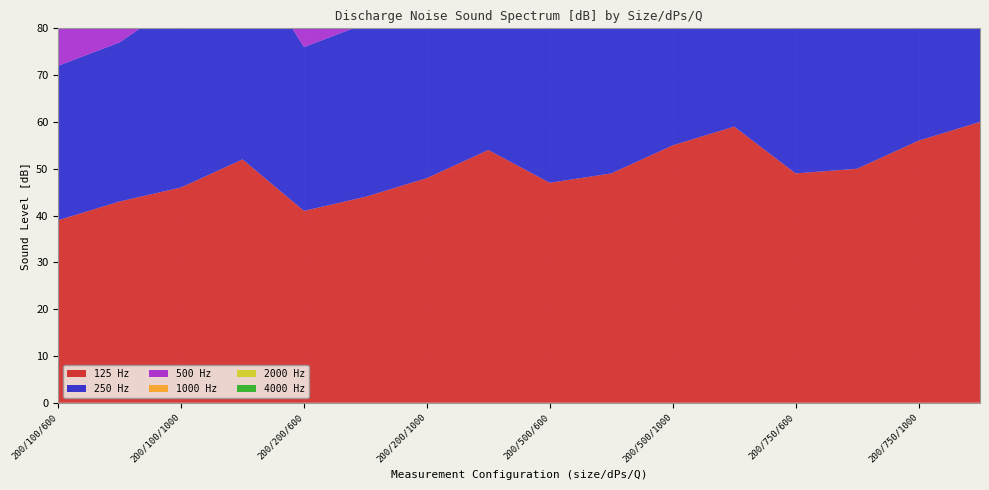

Reading left to right, list all the values displayed in this chart.

125 Hz: 200/100/600=39.0	200/100/800=43.0	200/100/1000=46.0	200/100/1400=52.0	200/200/600=41.0	200/200/800=44.0	200/200/1000=48.0	200/200/1400=54.0	200/500/600=47.0	200/500/800=49.0	200/500/1000=55.0	200/500/1400=59.0	200/750/600=49.0	200/750/800=50.0	200/750/1000=56.0	200/750/1400=60.0
250 Hz: 200/100/600=33.0	200/100/800=34.0	200/100/1000=40.0	200/100/1400=45.0	200/200/600=35.0	200/200/800=37.0	200/200/1000=41.0	200/200/1400=47.0	200/500/600=40.0	200/500/800=44.0	200/500/1000=46.0	200/500/1400=53.0	200/750/600=43.0	200/750/800=46.0	200/750/1000=49.0	200/750/1400=55.0
500 Hz: 200/100/600=28.0	200/100/800=31.0	200/100/1000=35.0	200/100/1400=41.0	200/200/600=28.0	200/200/800=33.0	200/200/1000=36.0	200/200/1400=42.0	200/500/600=36.0	200/500/800=40.0	200/500/1000=44.0	200/500/1400=48.0	200/750/600=38.0	200/750/800=42.0	200/750/1000=44.0	200/750/1400=49.0
1000 Hz: 200/100/600=24.0	200/100/800=22.0	200/100/1000=27.0	200/100/1400=31.0	200/200/600=26.0	200/200/800=27.0	200/200/1000=29.0	200/200/1400=33.0	200/500/600=30.0	200/500/800=33.0	200/500/1000=35.0	200/500/1400=39.0	200/750/600=32.0	200/750/800=36.0	200/750/1000=38.0	200/750/1400=41.0
2000 Hz: 200/100/600=16.0	200/100/800=17.0	200/100/1000=19.0	200/100/1400=25.0	200/200/600=18.0	200/200/800=20.0	200/200/1000=21.0	200/200/1400=26.0	200/500/600=23.0	200/500/800=27.0	200/500/1000=28.0	200/500/1400=31.0	200/750/600=24.0	200/750/800=29.0	200/750/1000=30.0	200/750/1400=34.0
4000 Hz: 200/100/600=14.5	200/100/800=15.5	200/100/1000=16.0	200/100/1400=18.0	200/200/600=16.0	200/200/800=17.0	200/200/1000=18.0	200/200/1400=22.0	200/500/600=20.0	200/500/800=20.0	200/500/1000=22.0	200/500/1400=29.0	200/750/600=23.0	200/750/800=24.0	200/750/1000=27.0	200/750/1400=29.0